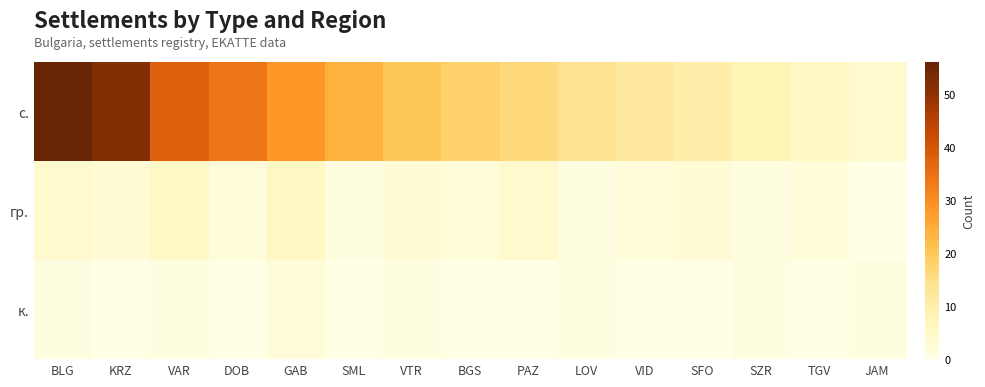

Which series changed the most between VAR and SZR?

с.